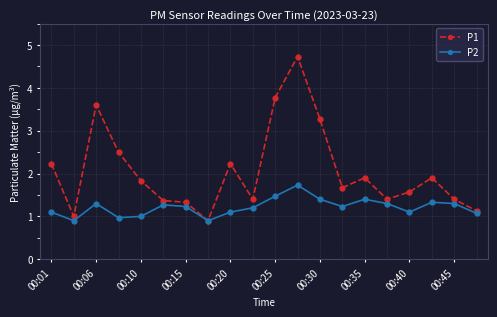

List the series in order of their peak value, lowest first.

P2, P1